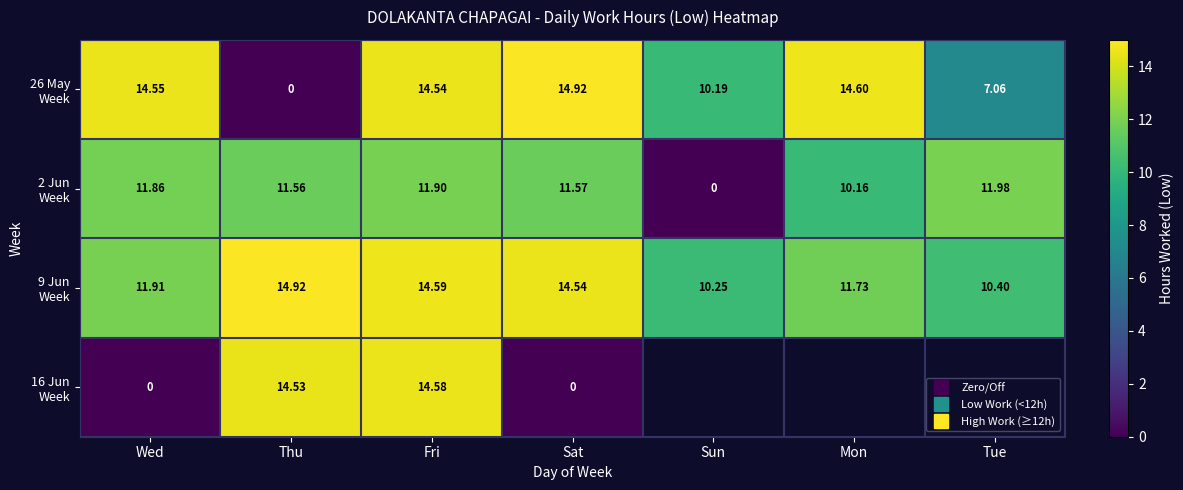

Is the value of 2 Jun Week at Sun greater than the value of 16 Jun Week at Sat?

No